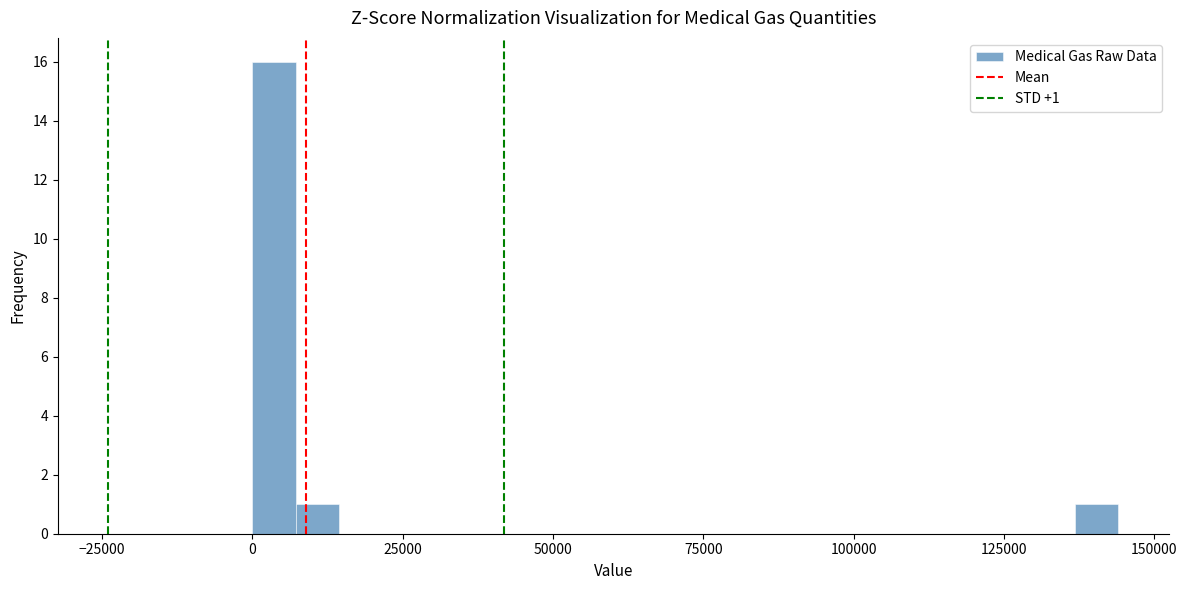

Around what value on the x-axis is the tallest bar? Give the approximate position of its centre, as read against the axis.

5000